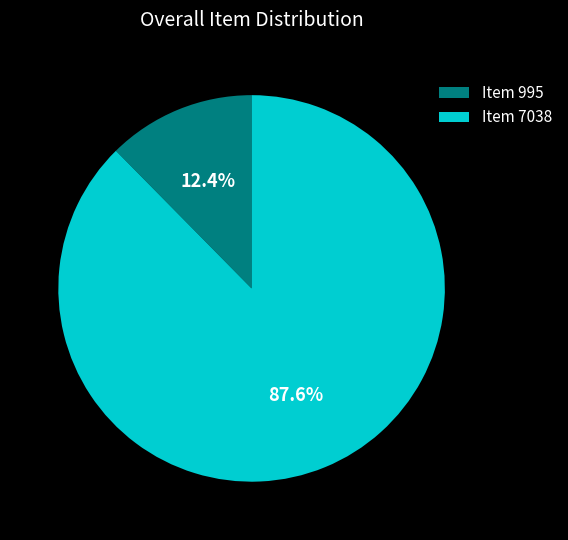

The Item 995 slice represents 12% of the pie. True or false?

True